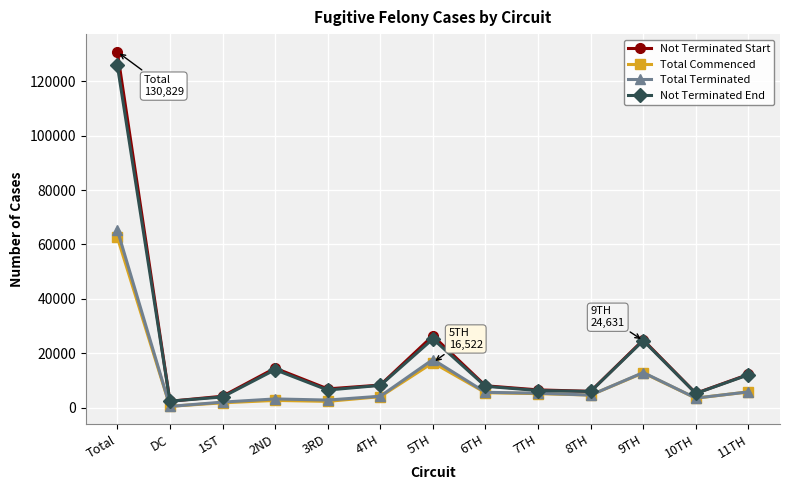

At which category does Not Terminated Start reach its first local peak?

2ND